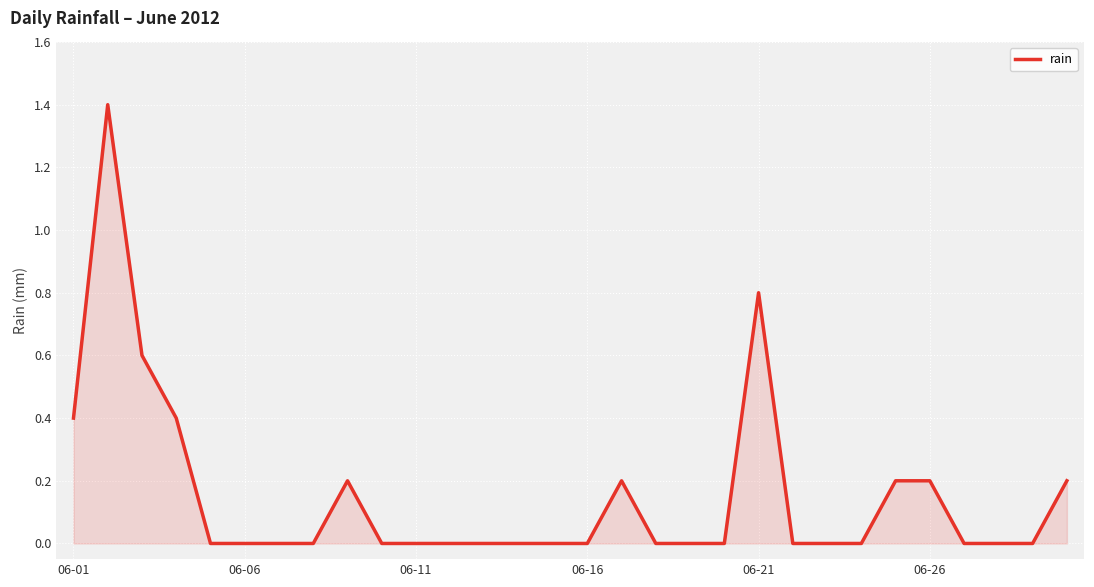

What is the maximum value shown in the chart?

1.4